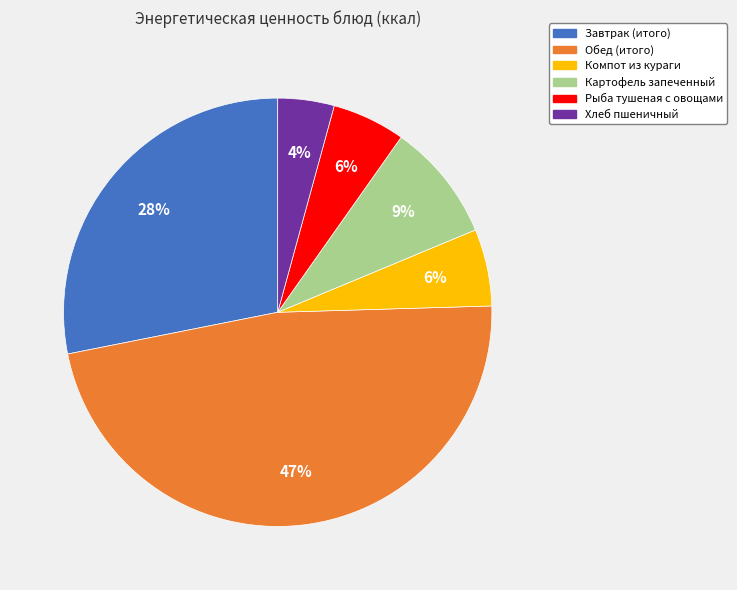

To the nearest percent, what is the difference between the Компот из кураги and Хлеб пшеничный slice percentages?

2%